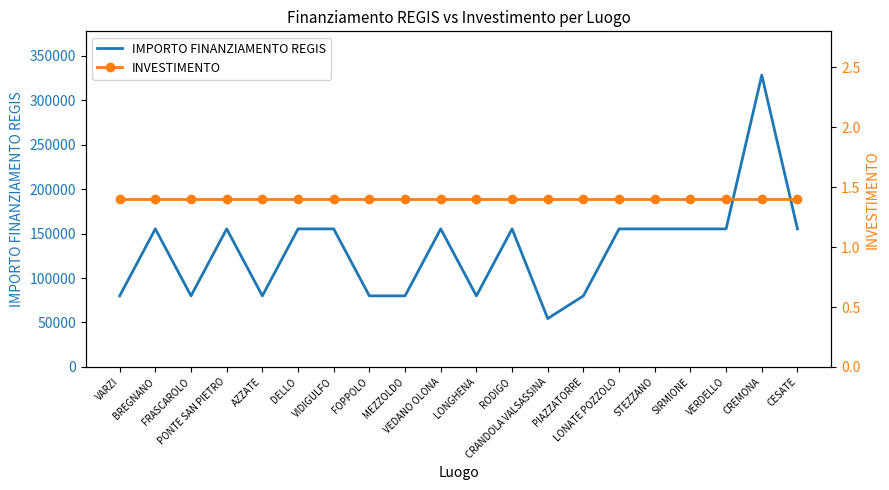

At which category does the chart reach its peak across all series?

CREMONA